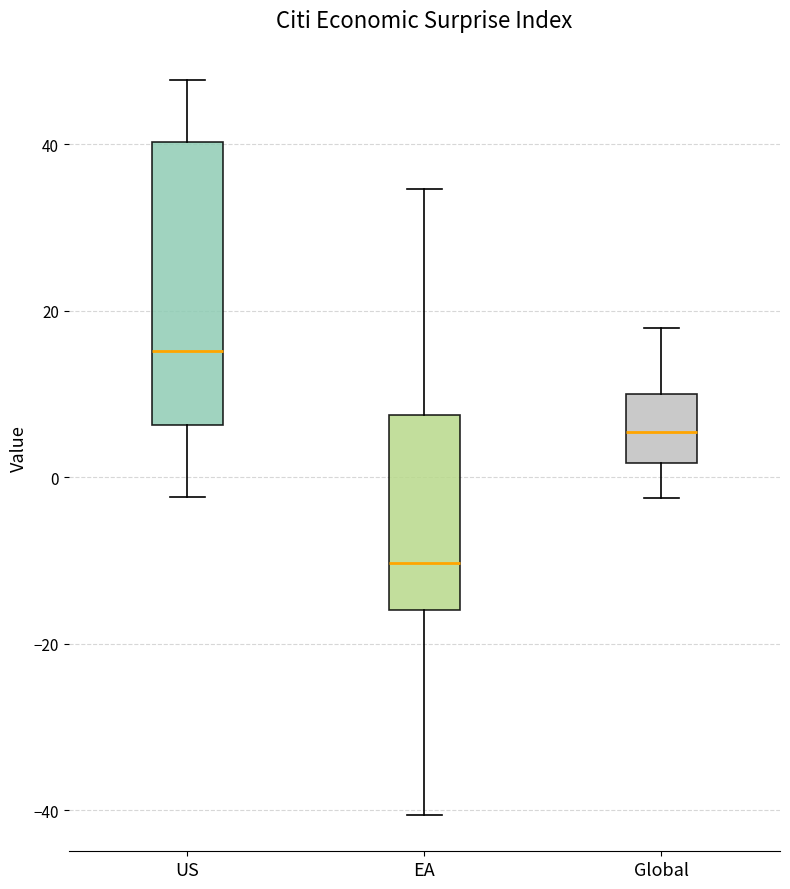

Which box's median line is the highest?

US